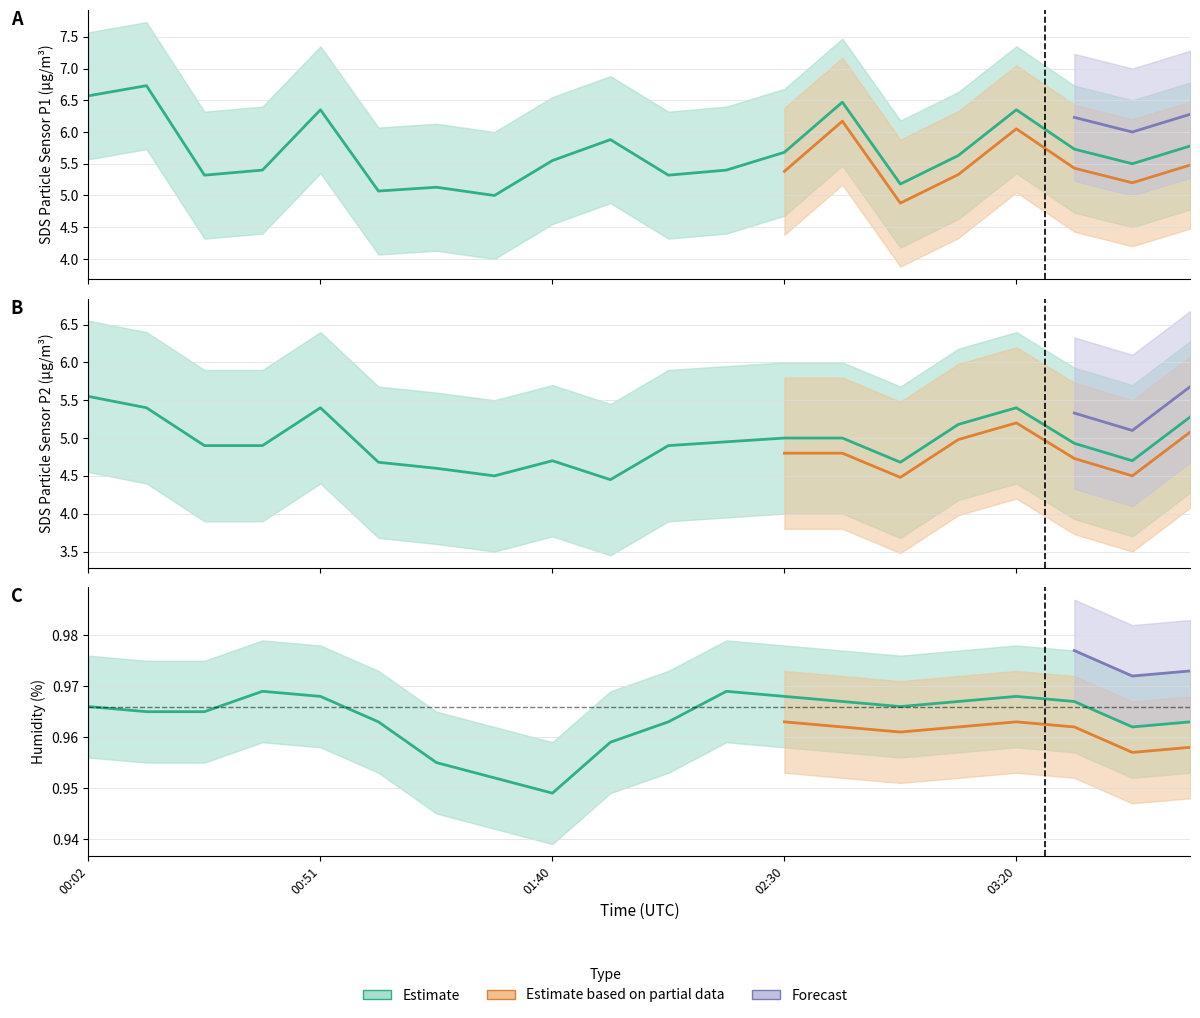

True or false: Humidity and SDS_P1 intersect in this chart.

False